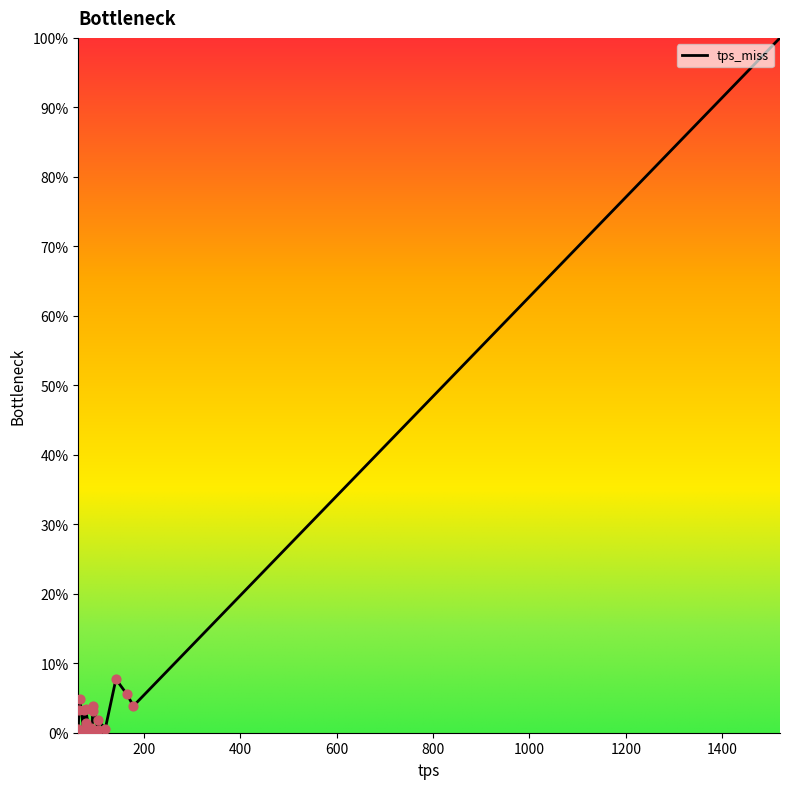

What is the change in value from 178.54436342592592 to 87.5328587962963?

-3.8